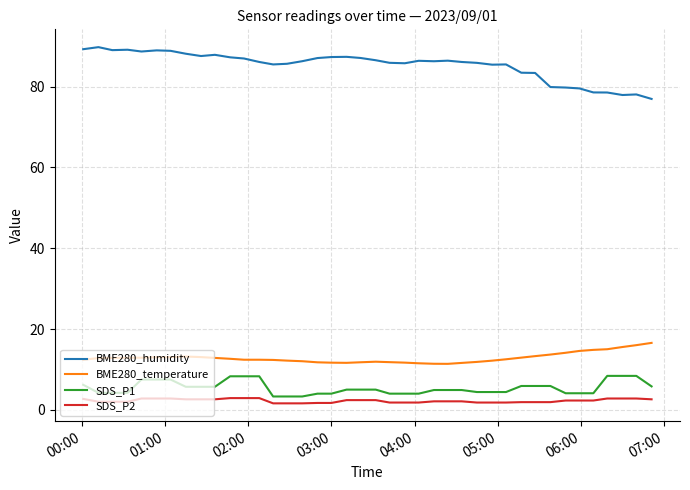

List the series in order of their peak value, lowest first.

SDS_P2, SDS_P1, BME280_temperature, BME280_humidity